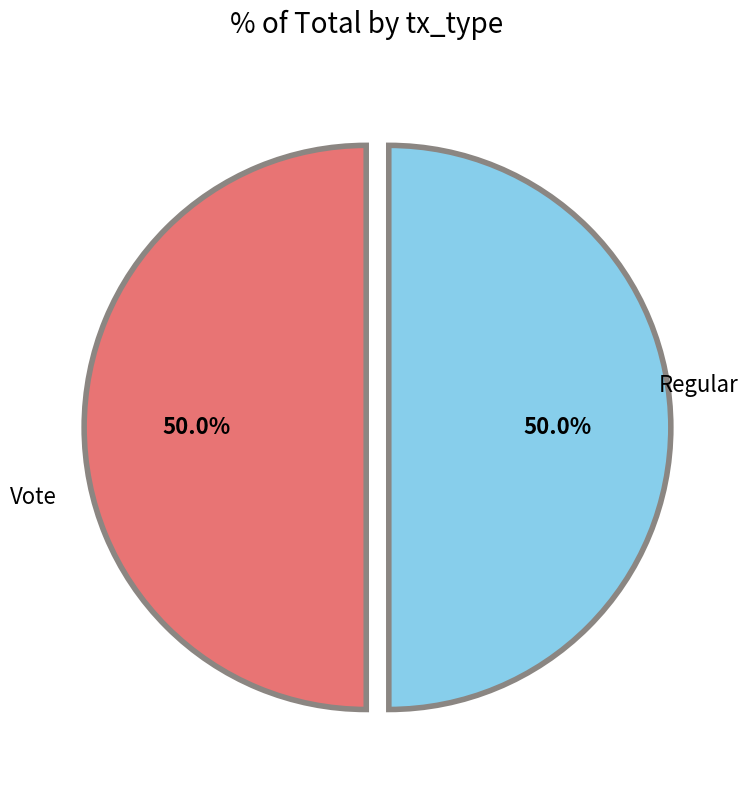

Rank the categories by value from lowest to highest.

Vote, Regular